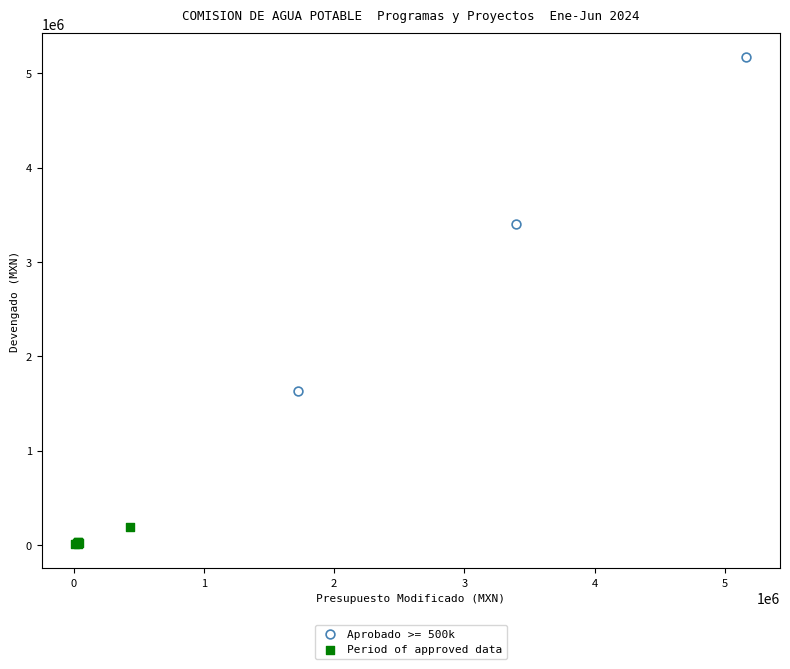

Which series has the largest Y range (max minus min)?

Aprobado >= 500k